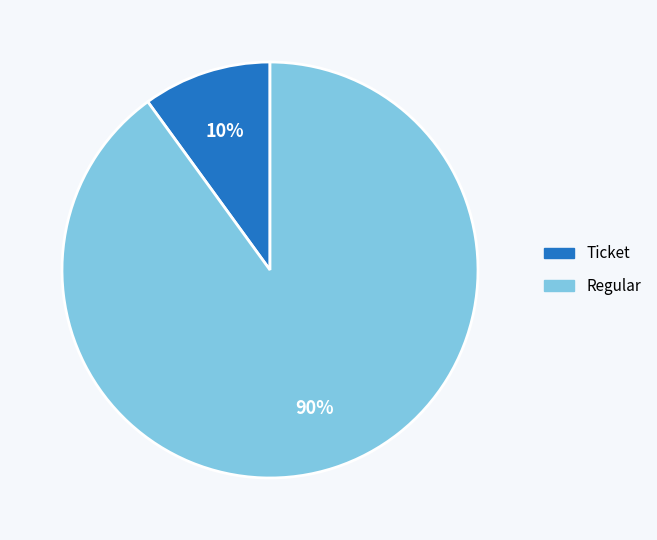

How many segments does this pie chart have?

2